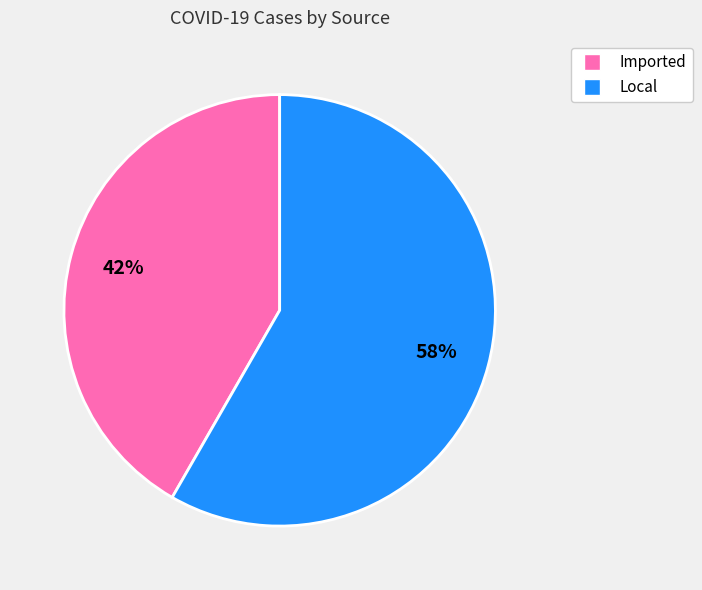

To the nearest percent, what is the average slice percentage?

50%